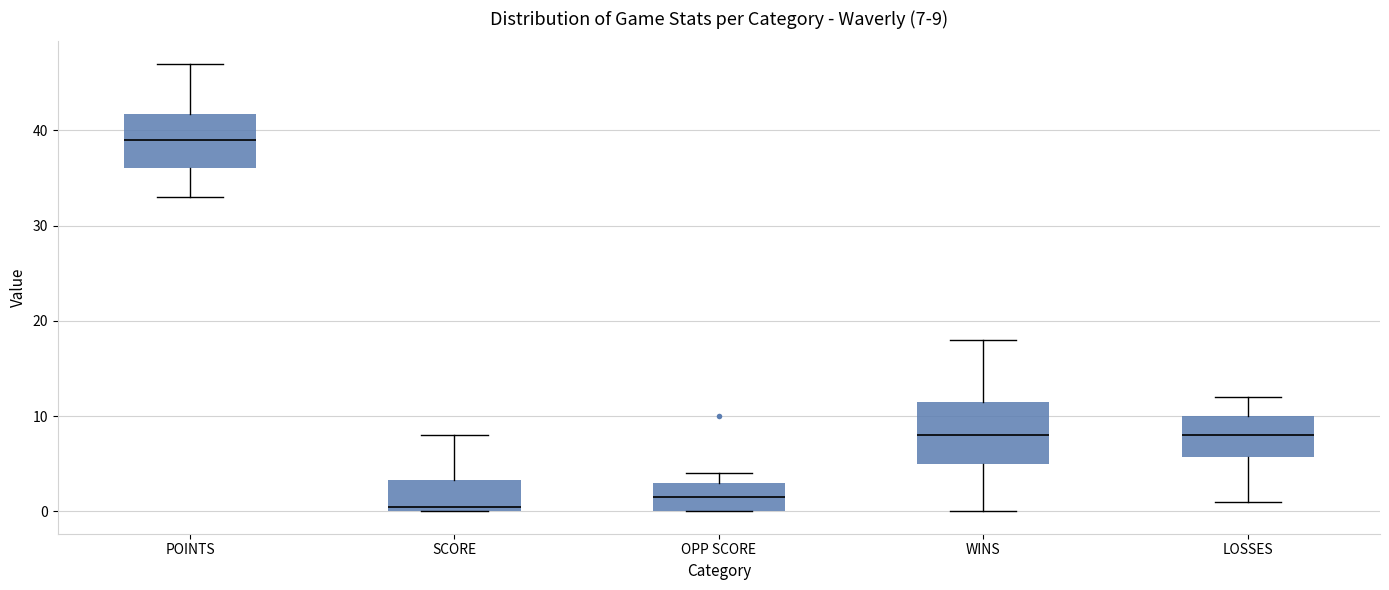

Which box's median line is the highest?

POINTS